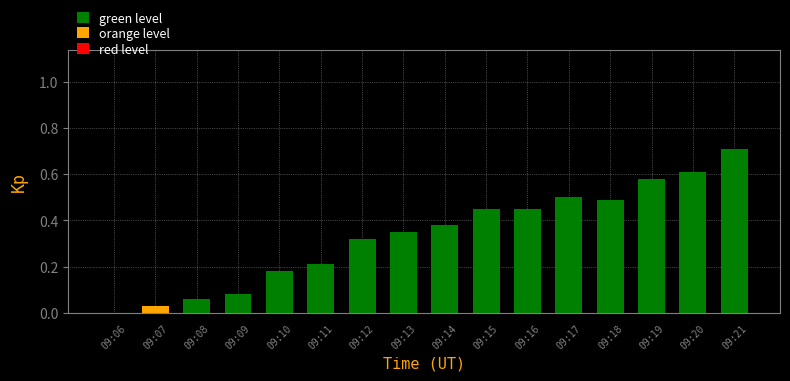

How many positive values are there?

15